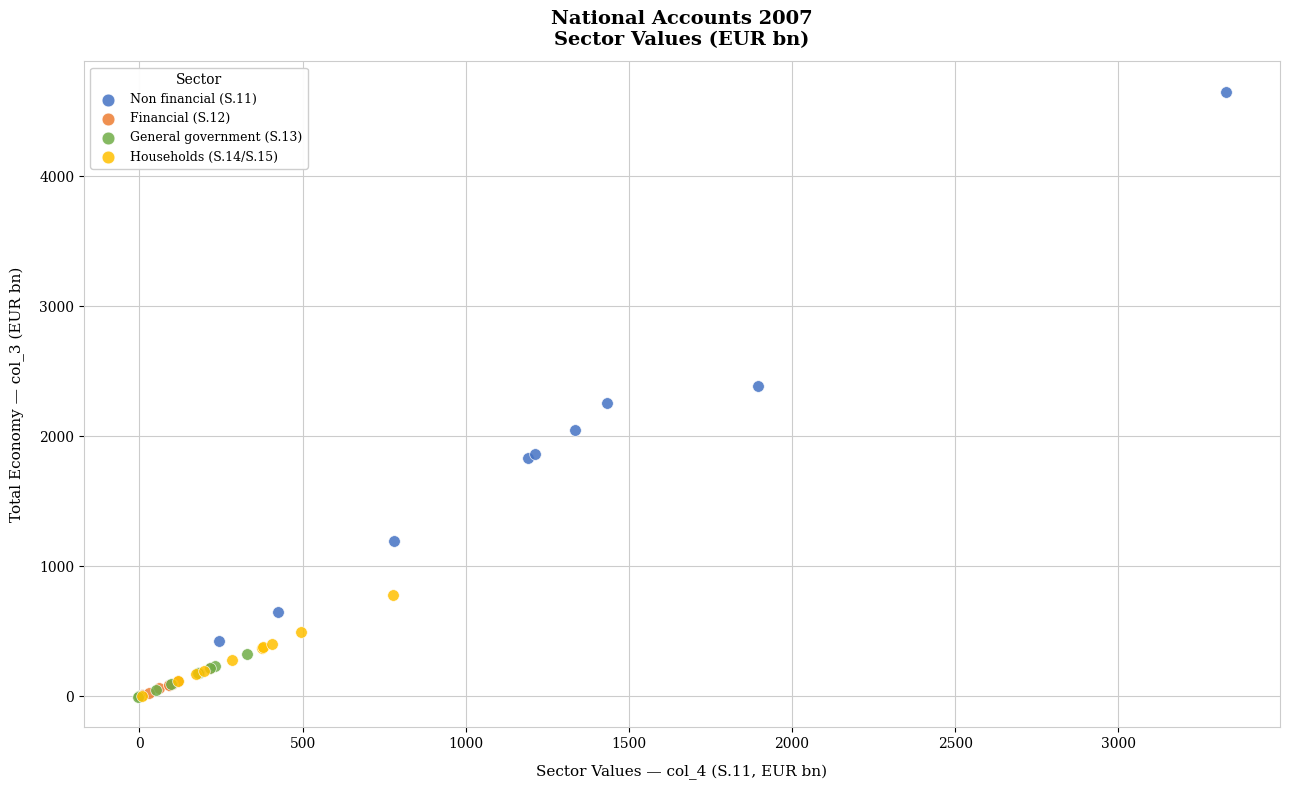

Which series has the widest spread of Y values?

Non financial (S.11)